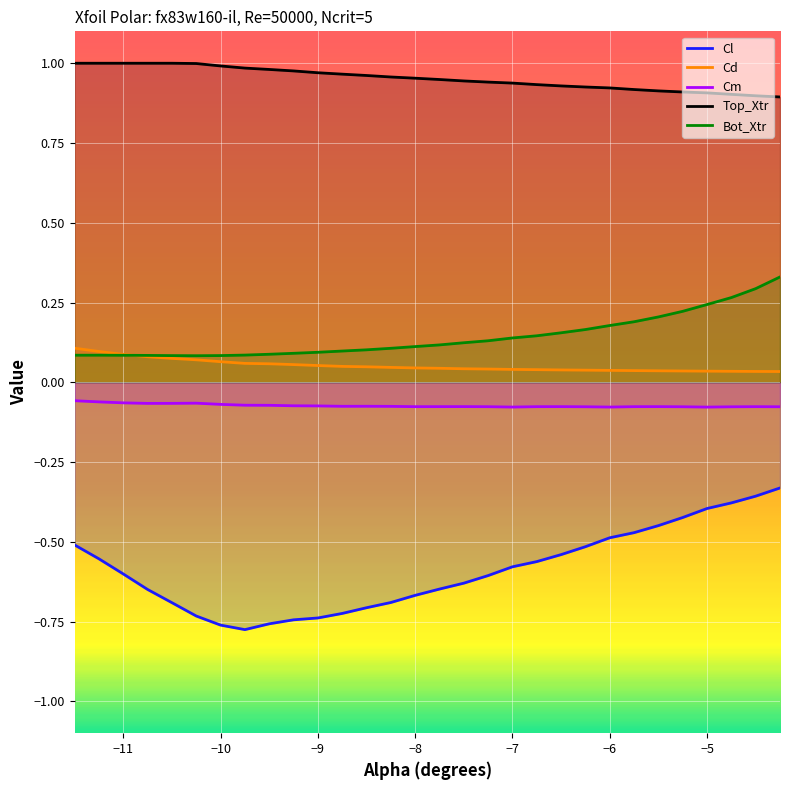

Rank the series by their maximum value, from highest to lowest.

Top_Xtr, Bot_Xtr, Cd, Cm, Cl